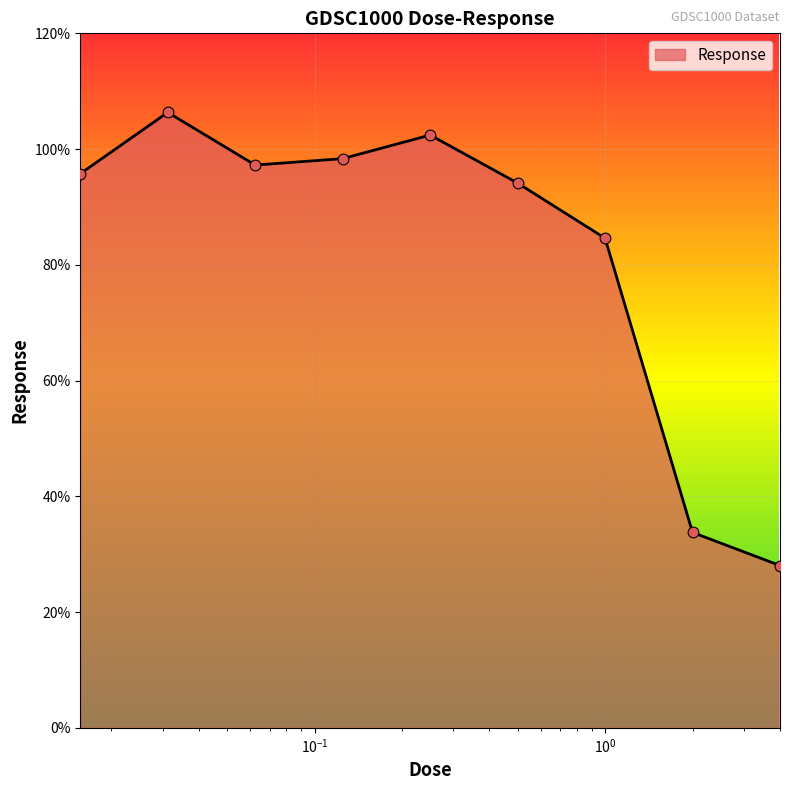

What is the minimum value shown in the chart?

28.0